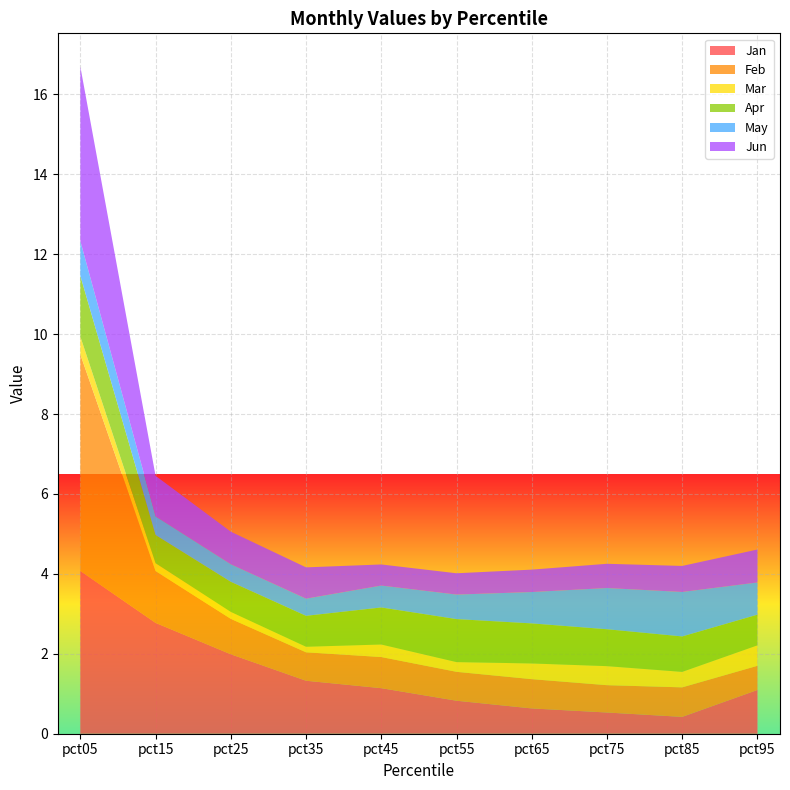

Reading left to right, extract all data points from this chart.

Jan: 4.1	2.8	2.0	1.3	1.1	0.8	0.6	0.5	0.4	1.1
Feb: 5.4	1.3	0.9	0.7	0.8	0.7	0.7	0.7	0.7	0.6
Mar: 0.4	0.2	0.2	0.1	0.3	0.2	0.4	0.5	0.4	0.5
Apr: 1.5	0.7	0.8	0.8	0.9	1.1	1.0	0.9	0.9	0.8
May: 0.9	0.5	0.4	0.4	0.5	0.6	0.8	1.0	1.1	0.8
Jun: 4.4	1.0	0.8	0.8	0.5	0.5	0.6	0.6	0.7	0.8